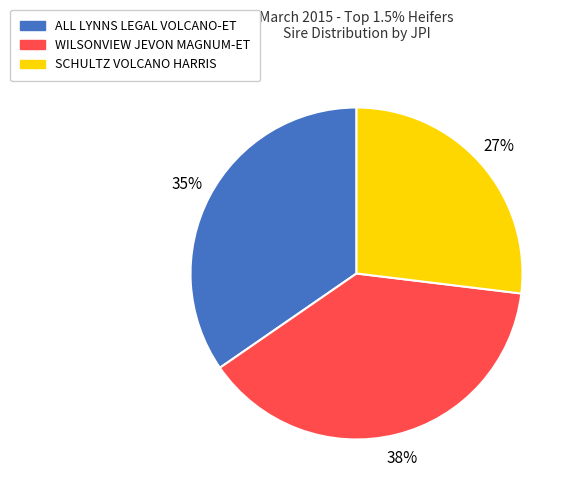

Does WILSONVIEW JEVON MAGNUM-ET represent more than half of the total?

No